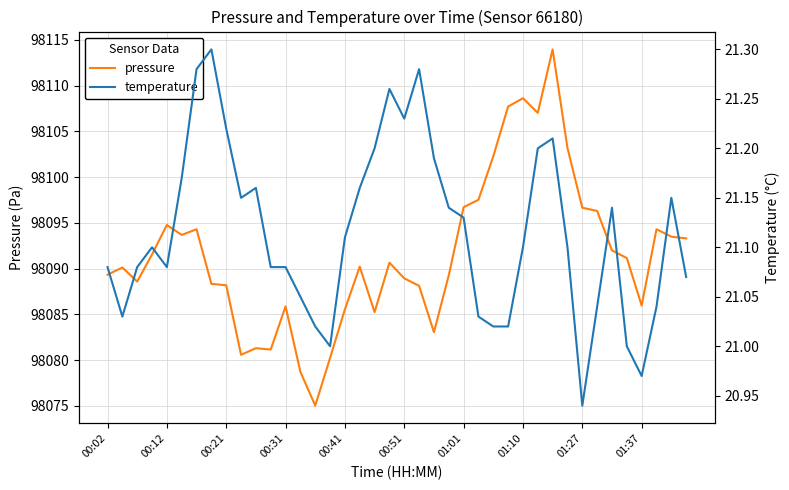

Which category has the highest value across all series?

30